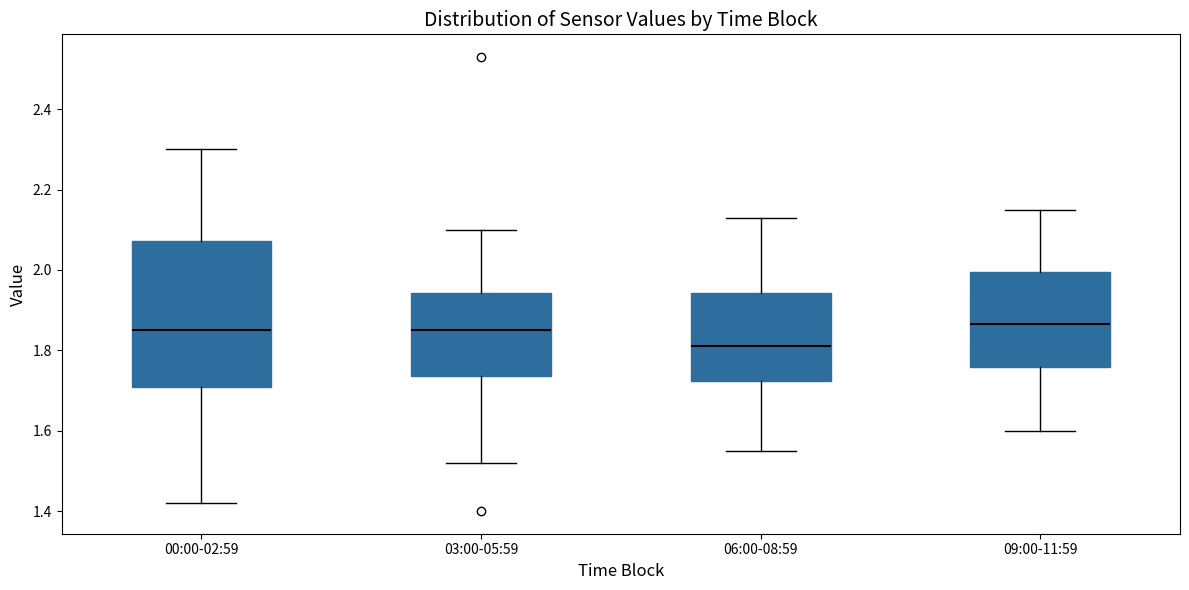

Reading left to right, transcribe this box plot: for each box, give where its median line is, the range the box spans, and where its two whiskers end, as read against the y-axis. The values are not printed on the chart, so give them approximately, as read against the axis.

00:00-02:59: median 1.86, box 1.70 to 2.08, whiskers 1.42 to 2.30
03:00-05:59: median 1.86, box 1.74 to 1.94, whiskers 1.52 to 2.10
06:00-08:59: median 1.82, box 1.72 to 1.94, whiskers 1.56 to 2.14
09:00-11:59: median 1.86, box 1.76 to 2.00, whiskers 1.60 to 2.16